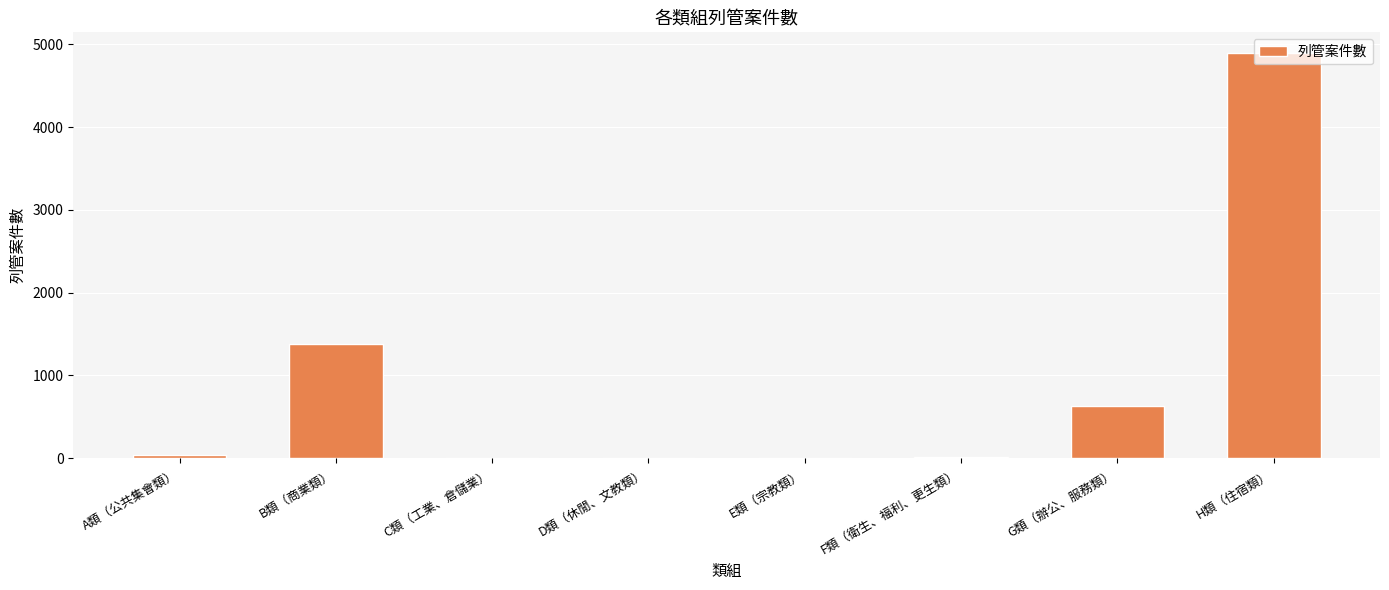

Which label corresponds to the largest value in the chart?

H類（住宿類）